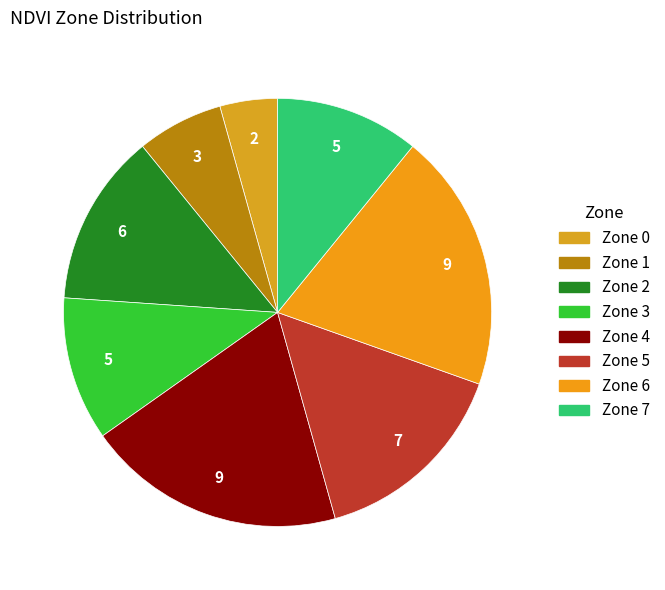

What percentage is NOT represented by Zone 1?

93.5%